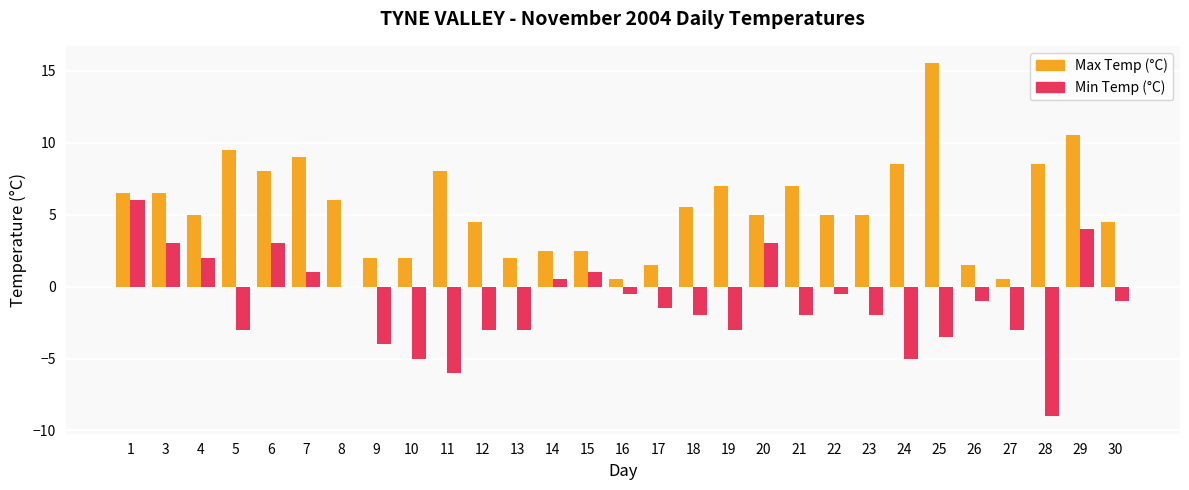

At which category does the chart reach its peak across all series?

25